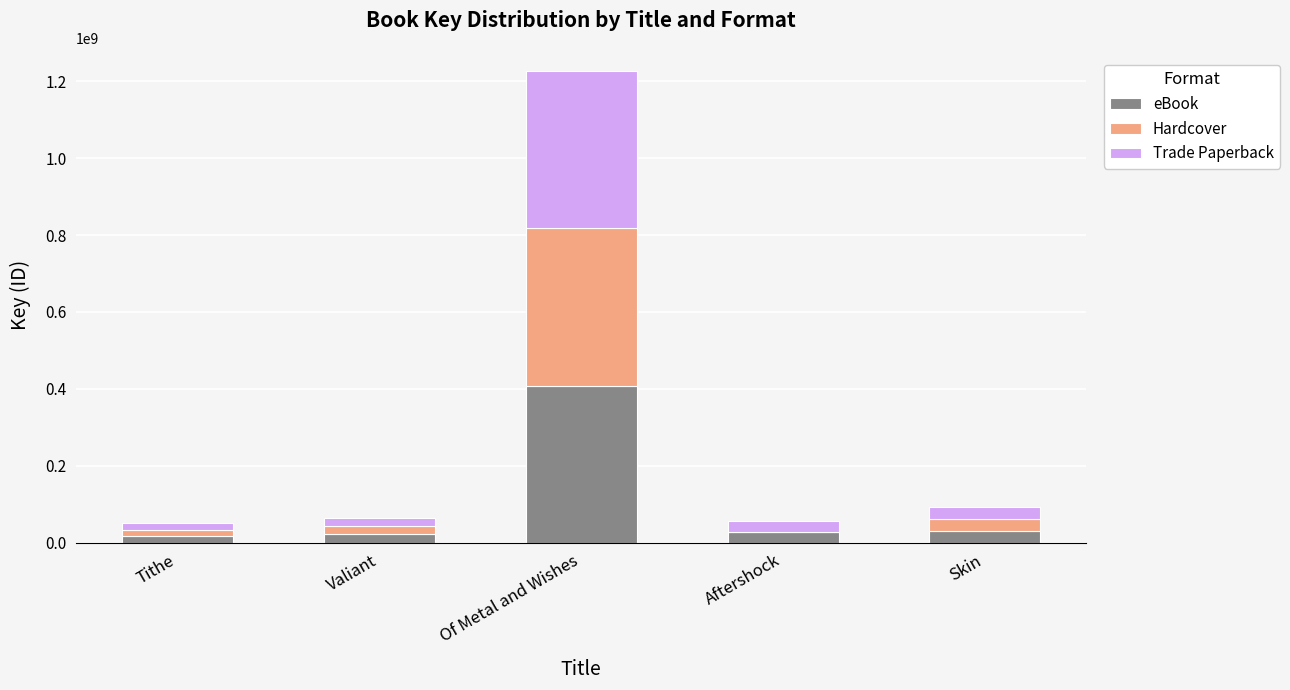

At which category is the sum across all series the highest?

Of Metal and Wishes